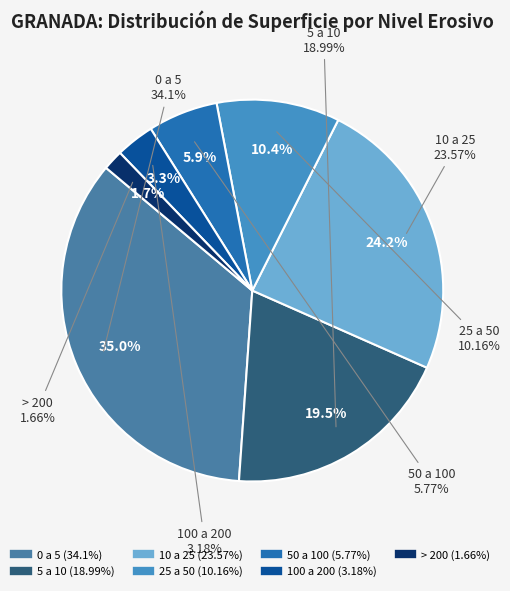

Count the number of slices in the pie.

7